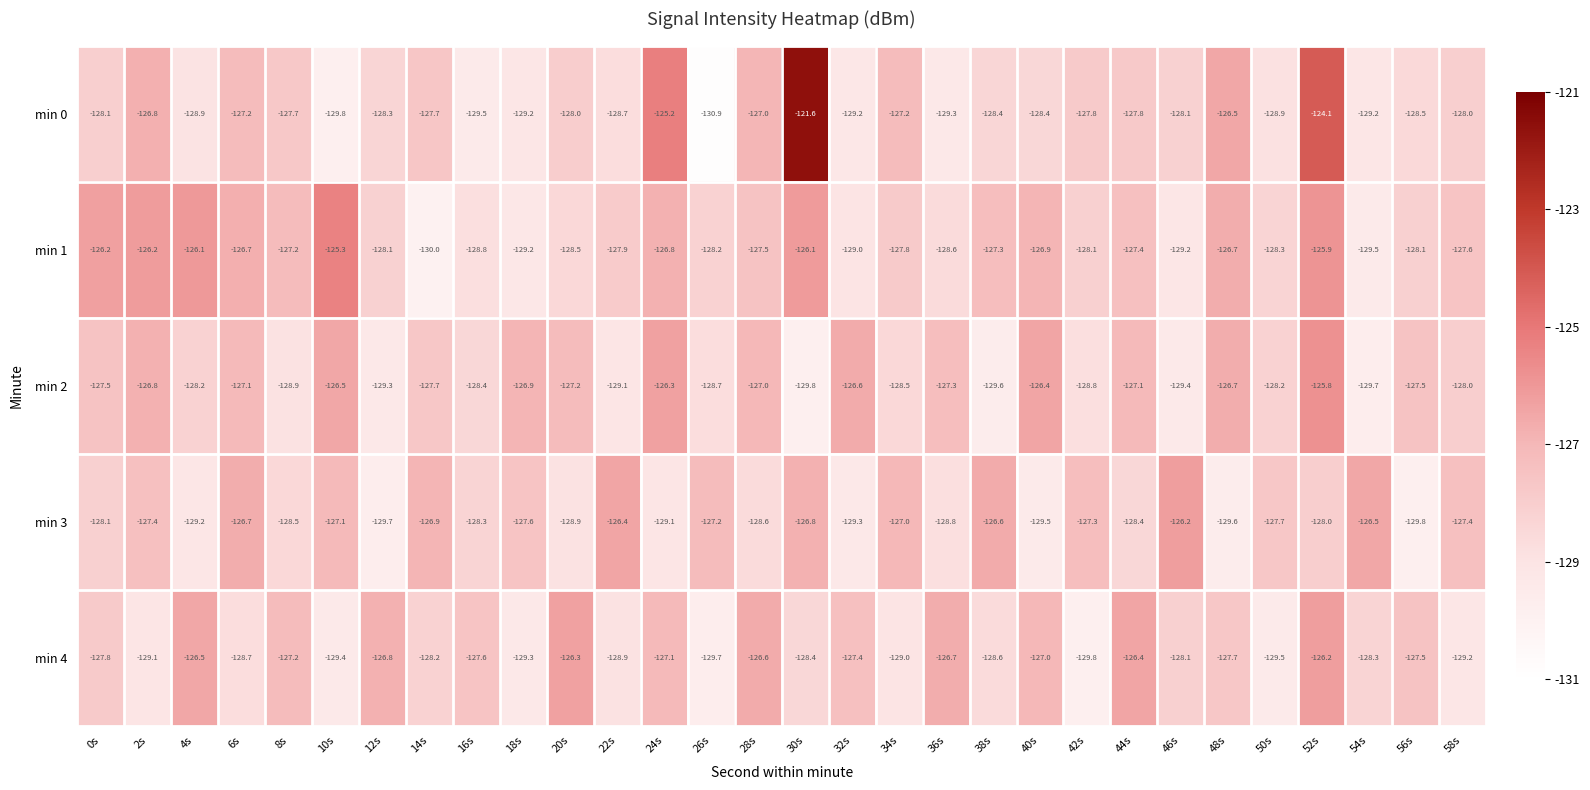

Between 8s and 12s, which series saw the biggest shift?

min 3